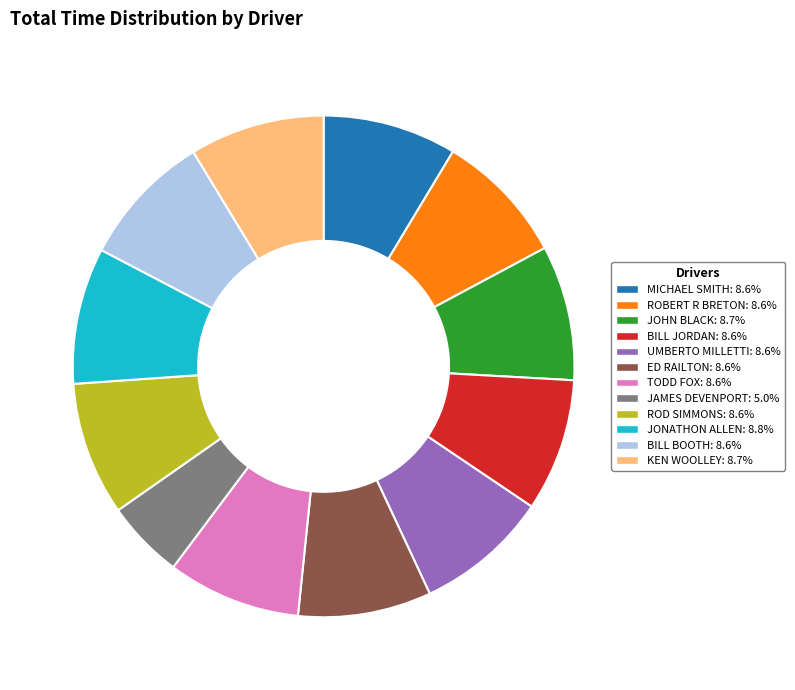

Is the sum of JAMES DEVENPORT and ROBERT R BRETON greater than half?

No